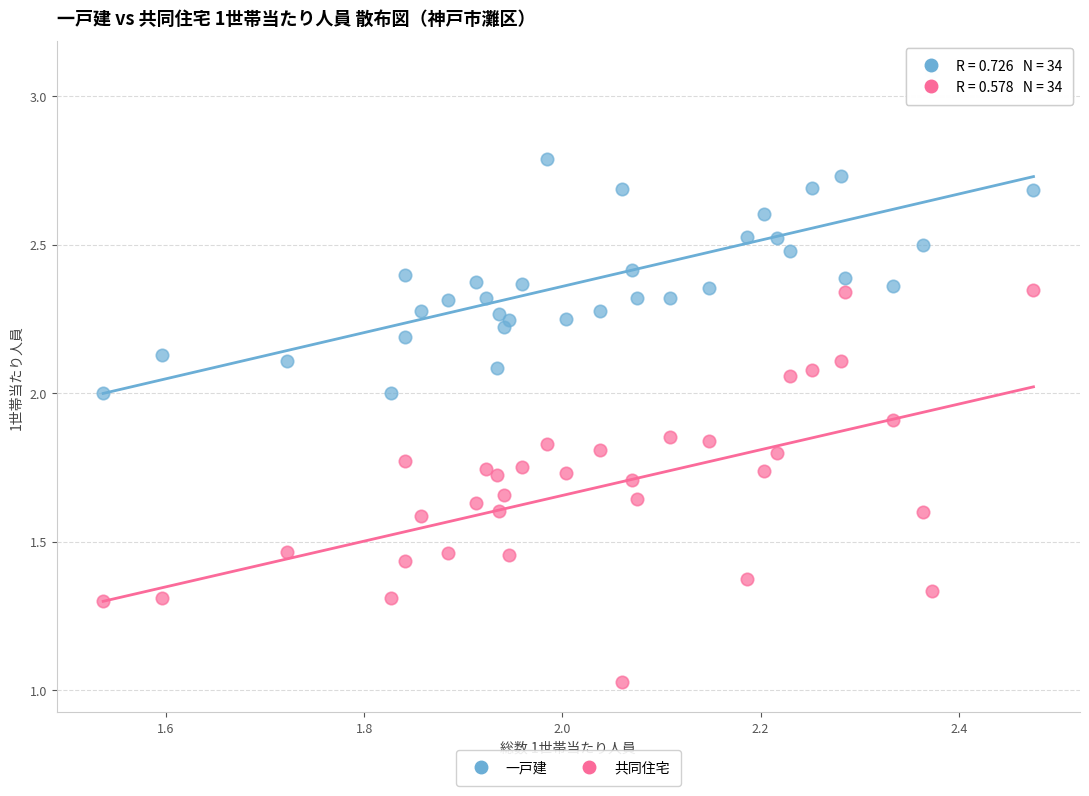

Which series reaches the maximum Y coordinate?

一戸建